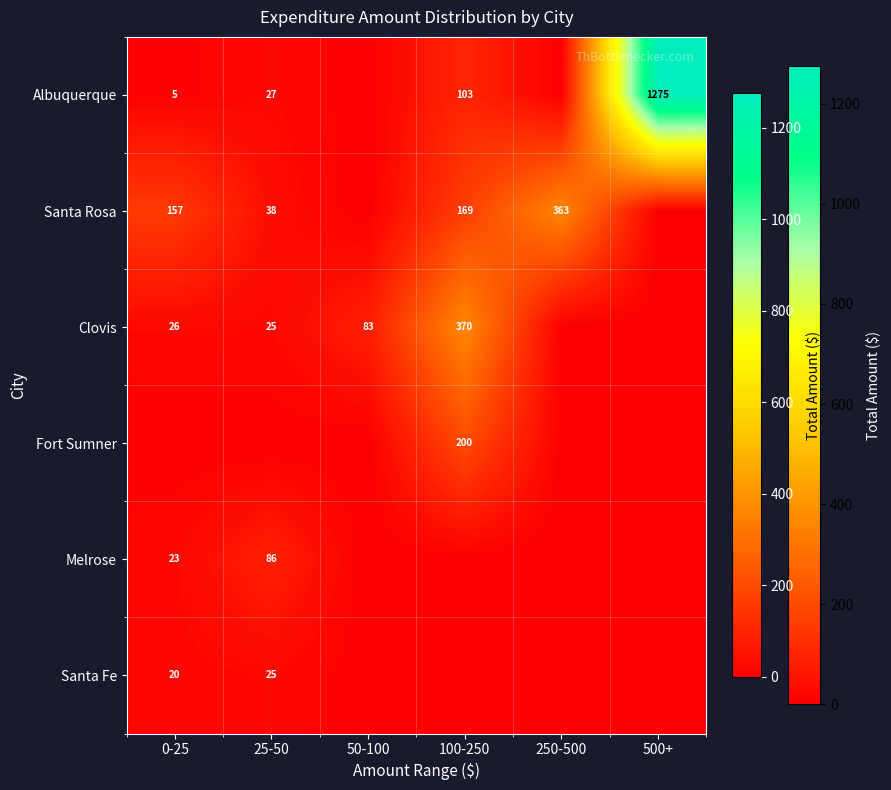

What is the spread (max minus min) of values at 50-100?

82.7